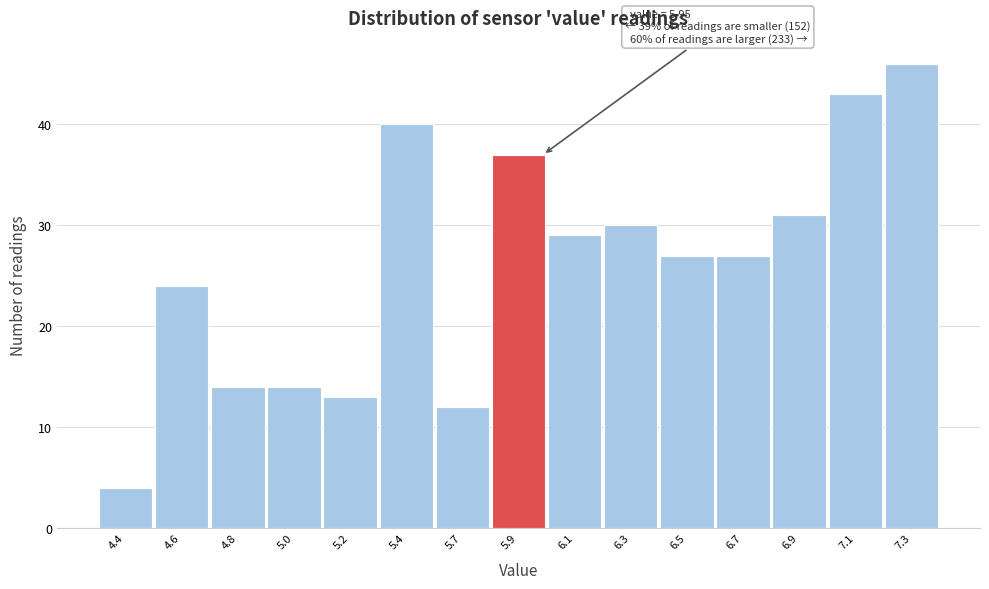

Reading left to right, transcribe all the data shown in this chart.

4.4=4	4.6=24	4.8=14	5.0=14	5.2=13	5.4=40	5.7=12	5.9=37	6.1=29	6.3=30	6.5=27	6.7=27	6.9=31	7.1=43	7.3=46